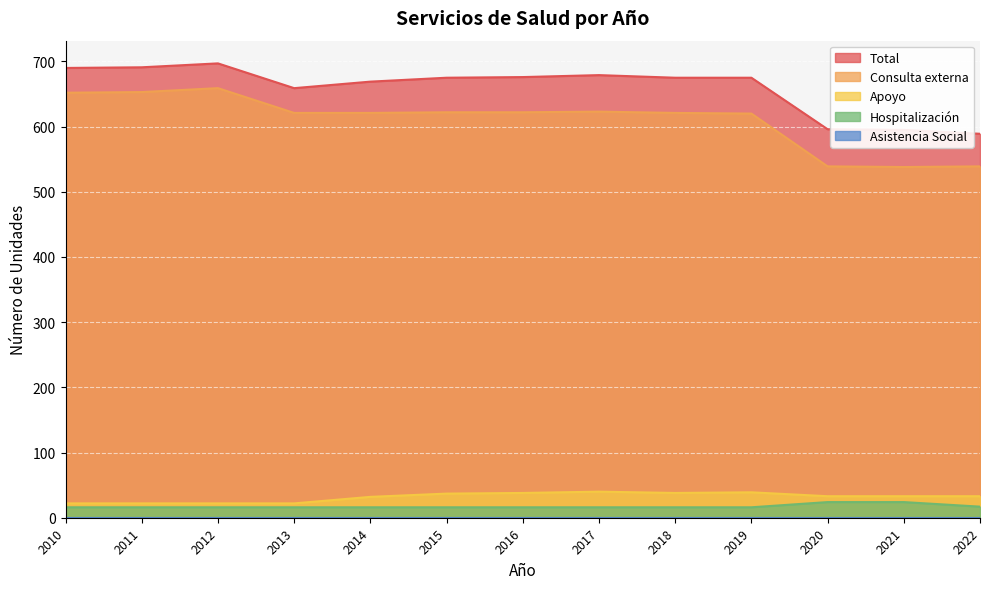

How many lines are shown in the chart?

5